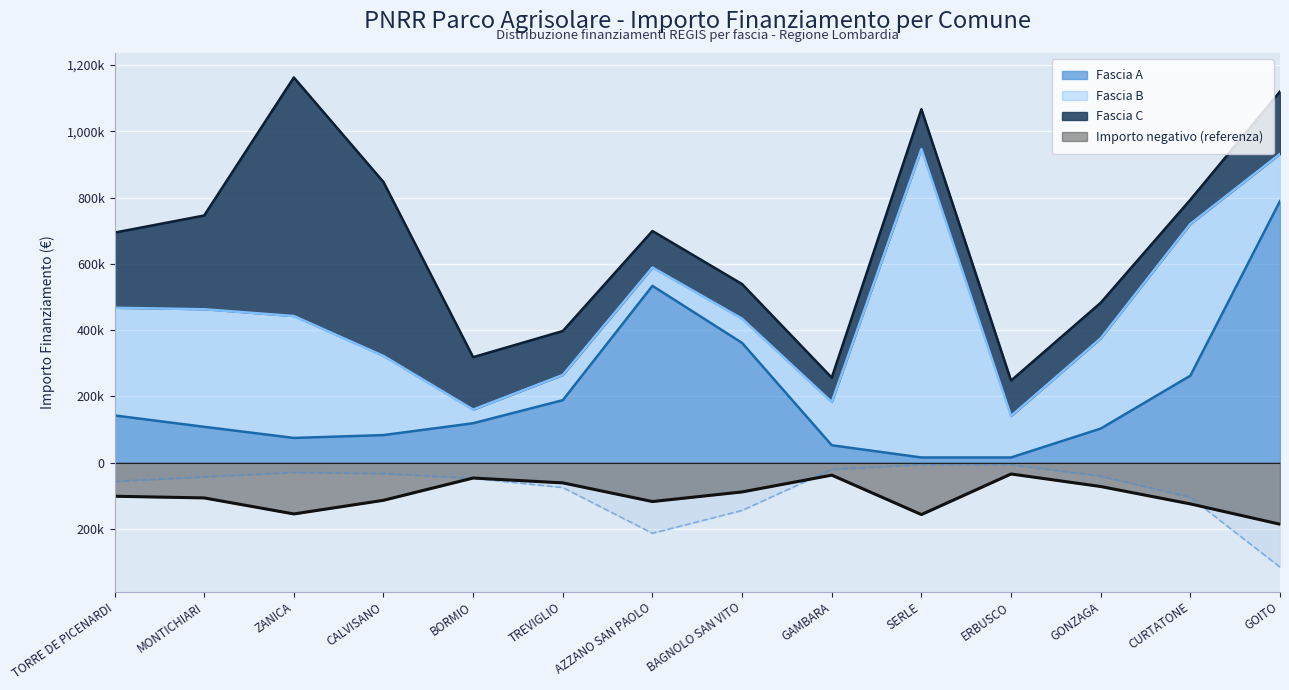

Which series ends up on top after the final intersection of Fascia A and Fascia B?

Fascia A